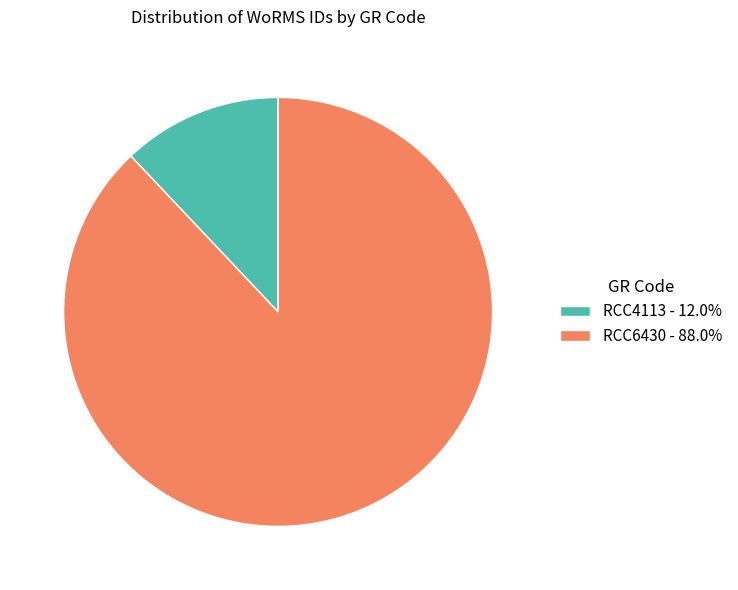

Do RCC4113 - 12.0% and RCC6430 - 88.0% together represent more than half of the pie?

Yes